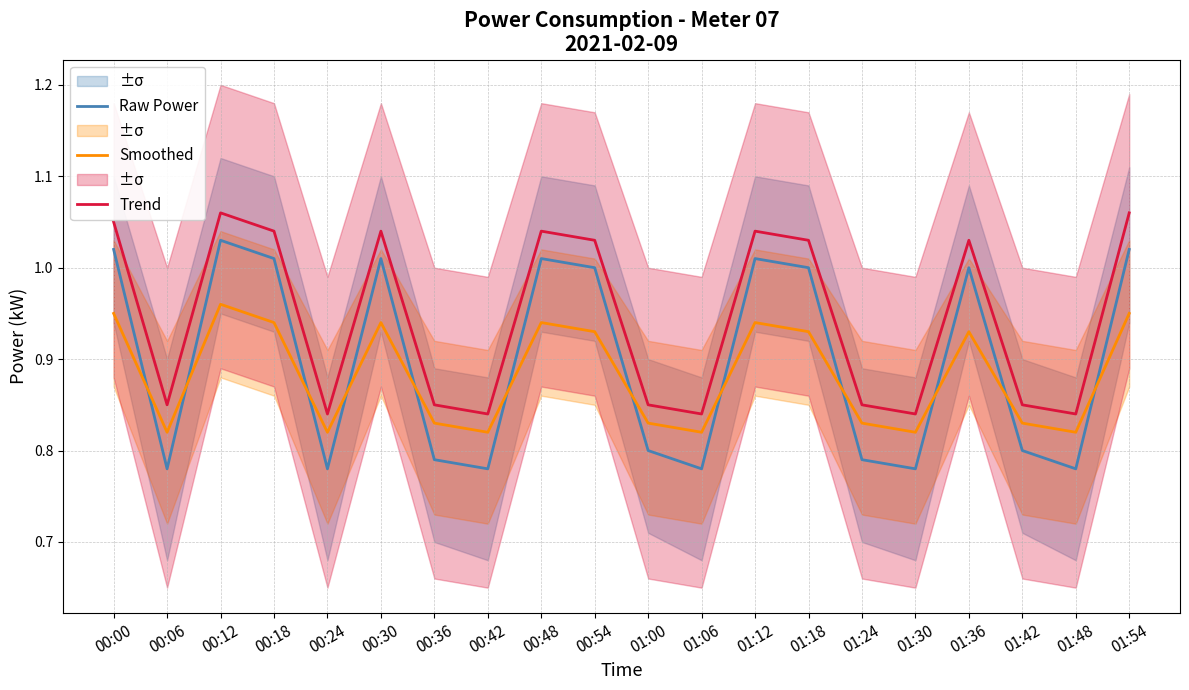

True or false: Trend and Raw Power intersect in this chart.

False